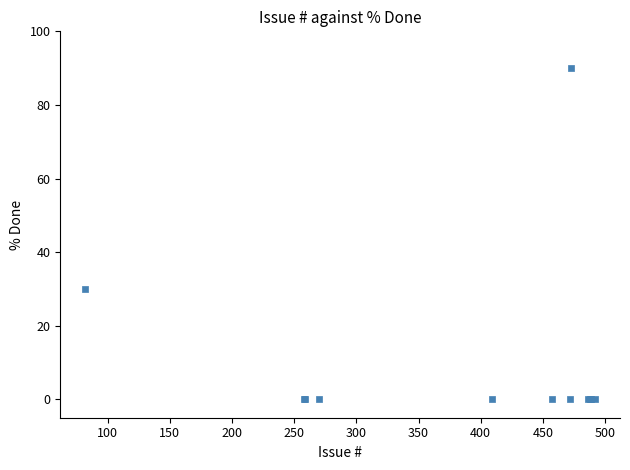

What Y value in the scatter plot is closest to 45?

30